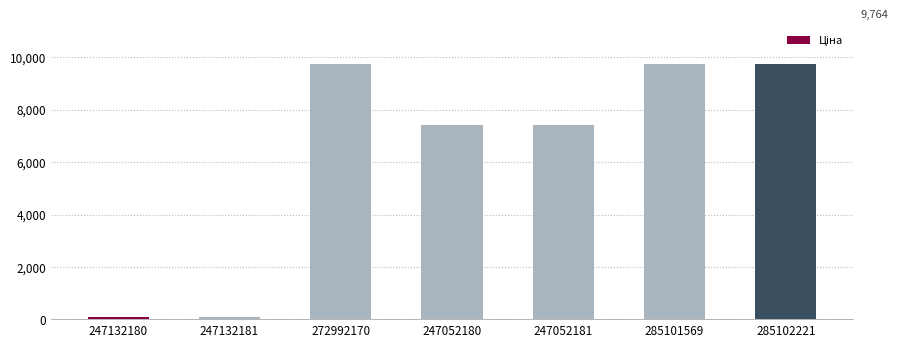

What is the maximum value shown in the chart?

9764.4